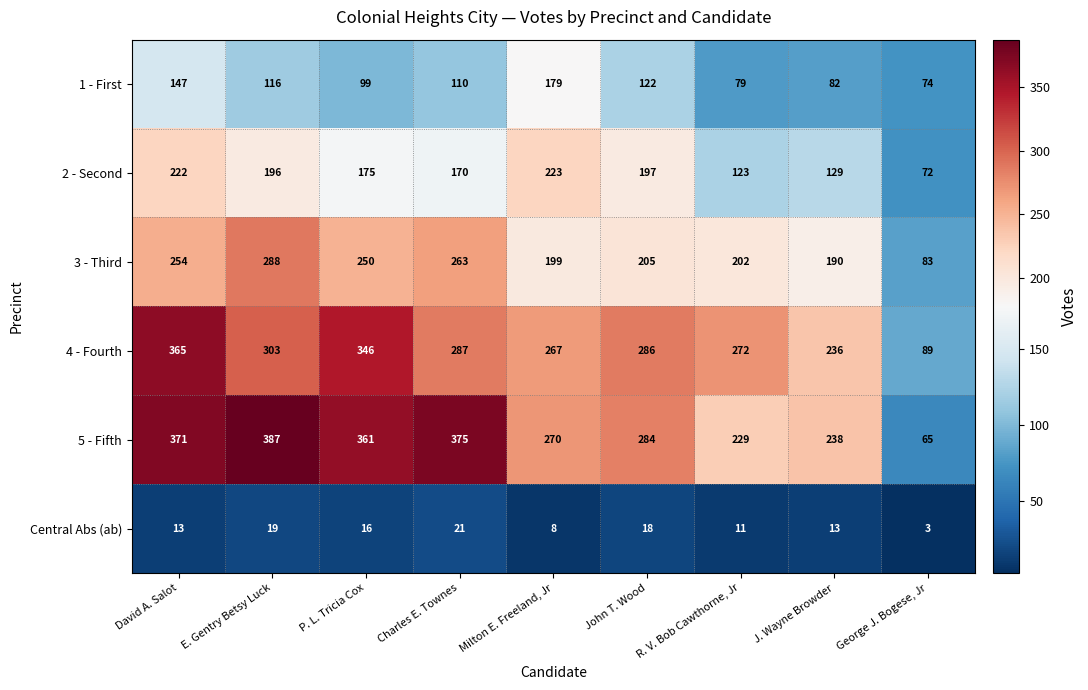

Which series has the widest spread of values?

5 - Fifth